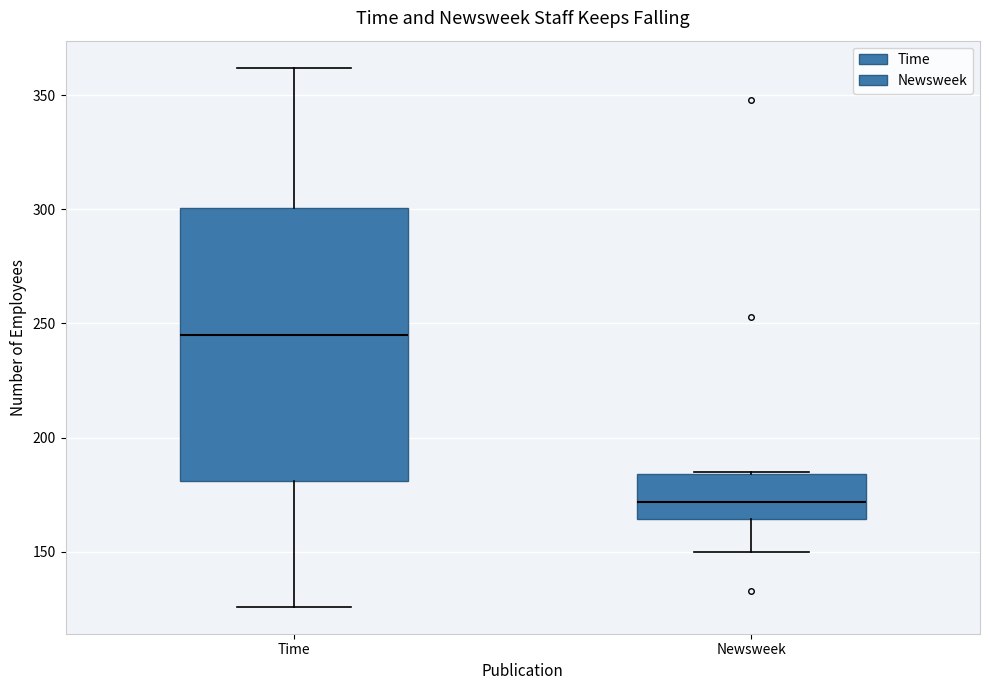

Reading left to right, read every box against the y-axis: the position of its median line, the range the box covers, and the ends of its whiskers. The values are not printed on the chart, so give them approximately, as read against the axis.

Time: median 245, box 180 to 300, whiskers 125 to 360
Newsweek: median 170, box 165 to 185, whiskers 150 to 185